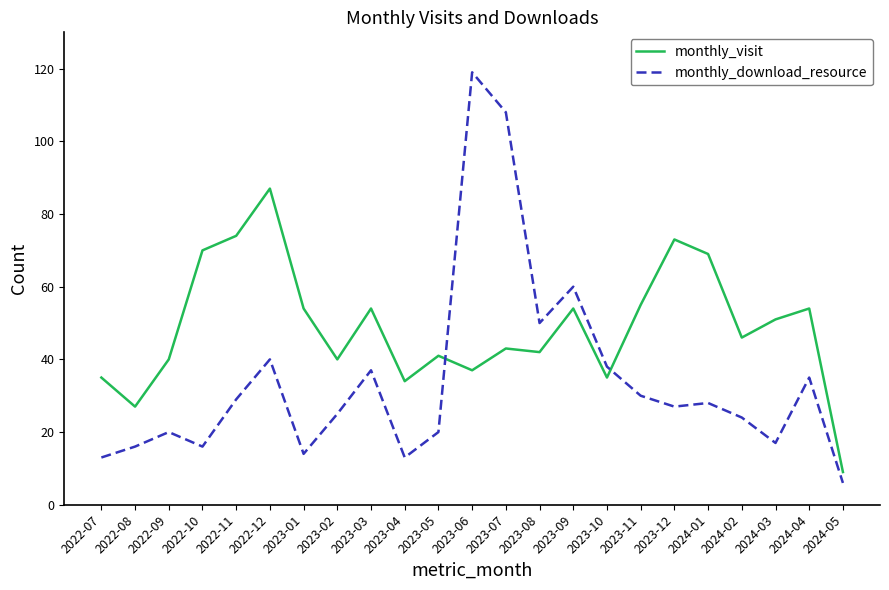

Which series has the largest total across all categories?

monthly_visit